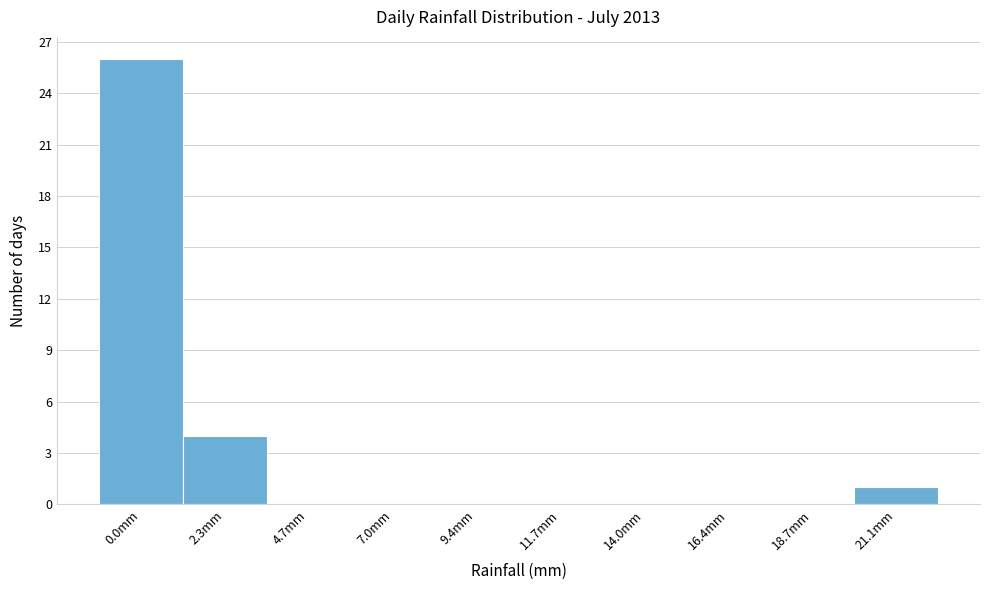

Reading left to right, extract all data points from this chart.

0.0mm=26	2.3mm=4	4.7mm=0	7.0mm=0	9.4mm=0	11.7mm=0	14.0mm=0	16.4mm=0	18.7mm=0	21.1mm=1